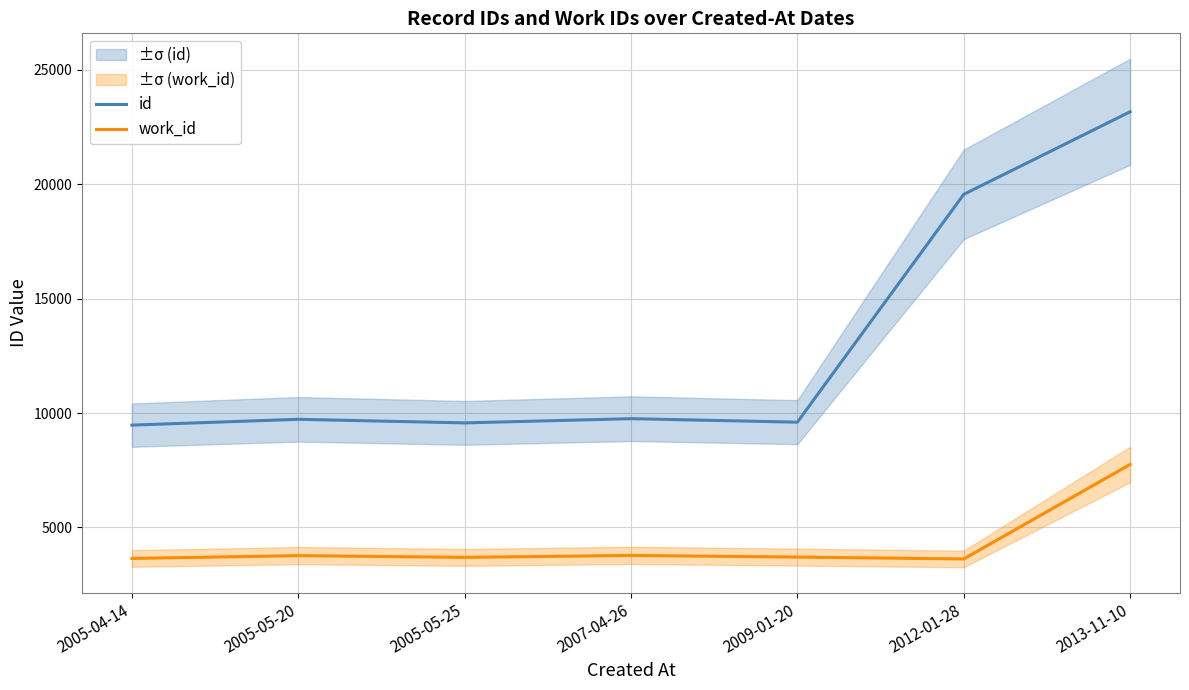

Is it true that id equals 13203 at 2005-05-20?

False